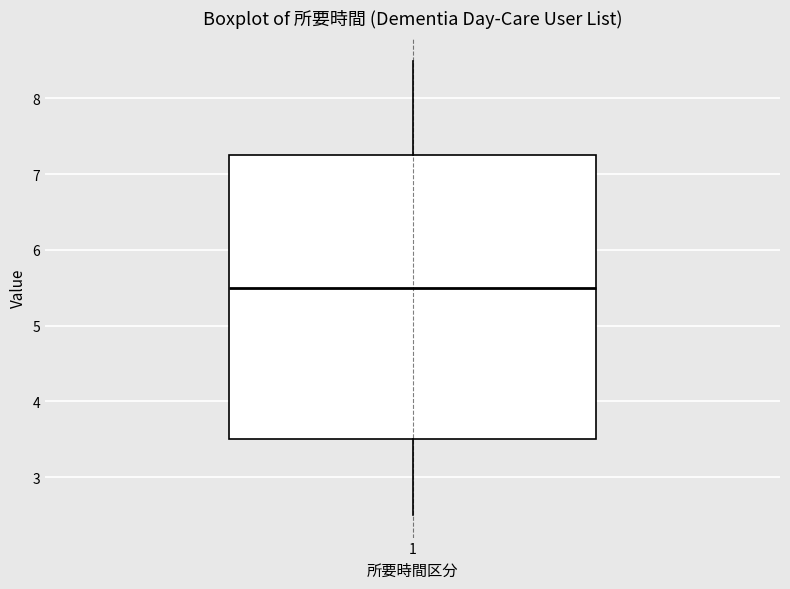

Read this box plot against the y-axis: the position of the median line, the range covered by the box, and the ends of both whiskers. The values are not printed on the chart, so give them approximately, as read against the axis.

median 5.5, box 3.5 to 7.3, whiskers 2.5 to 8.5